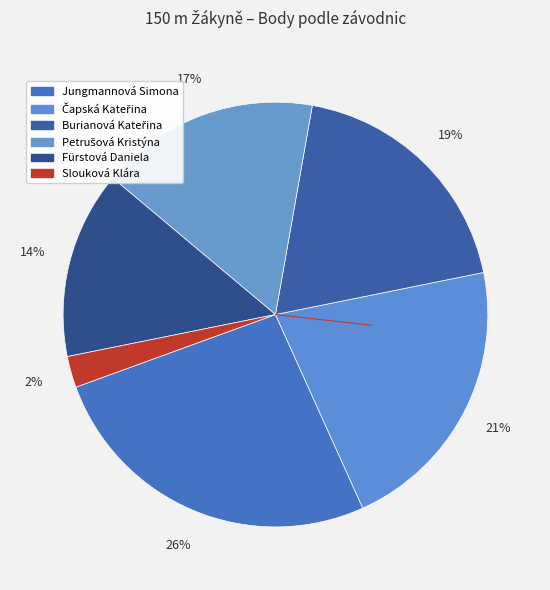

To the nearest percent, what percentage of the pie is Čapská Kateřina?

21%